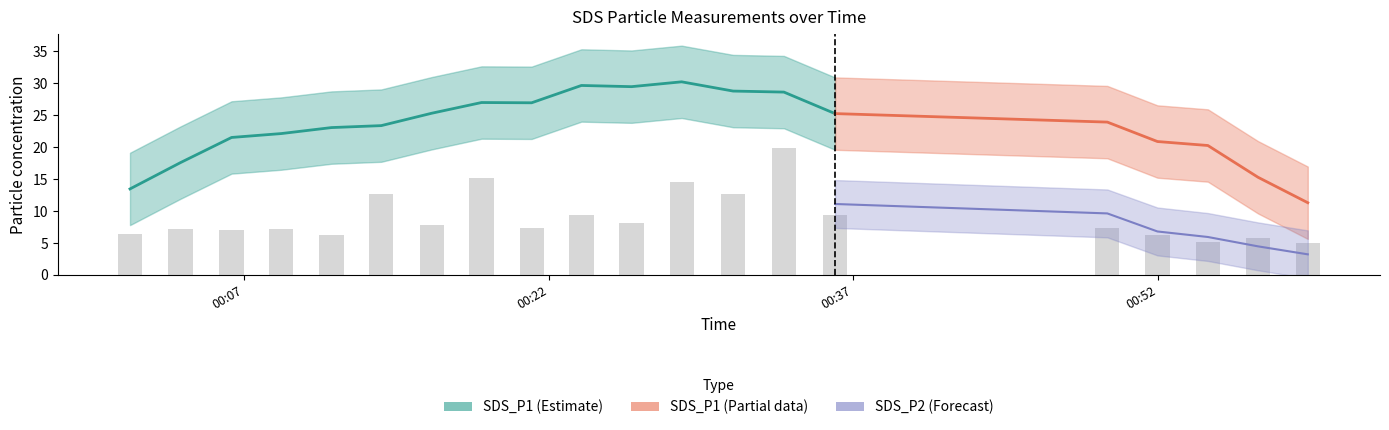

At how many categories does at least one series exceed 15?

20